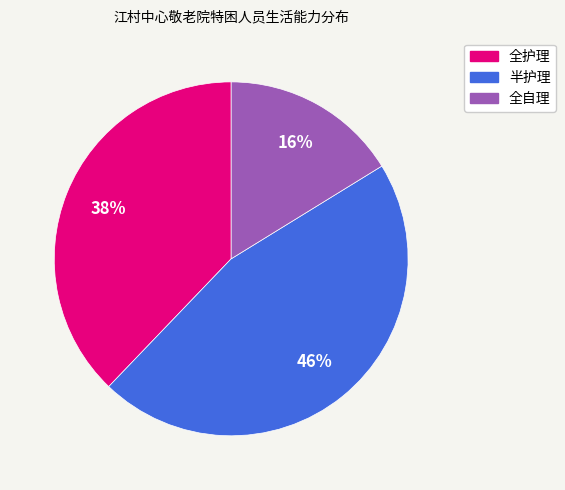

Between 全护理 and 全自理, which is larger?

全护理